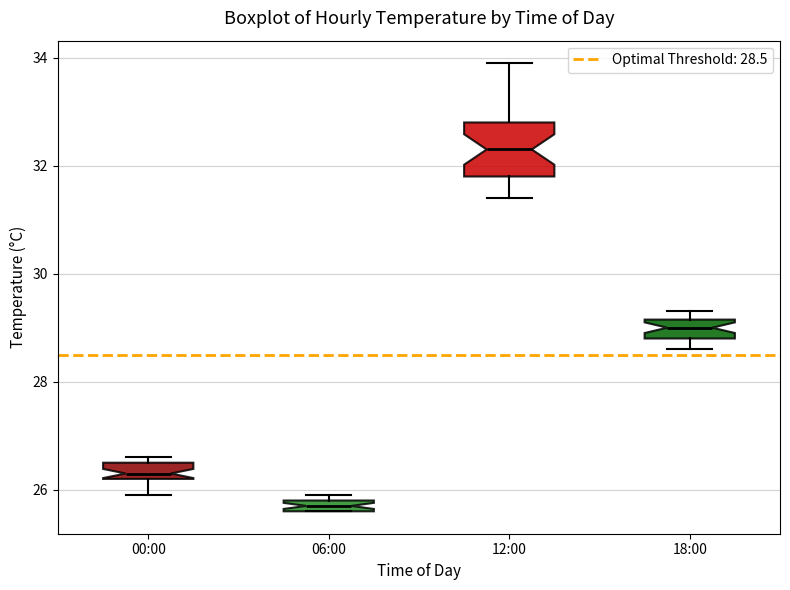

Which box's median line is the highest?

12:00